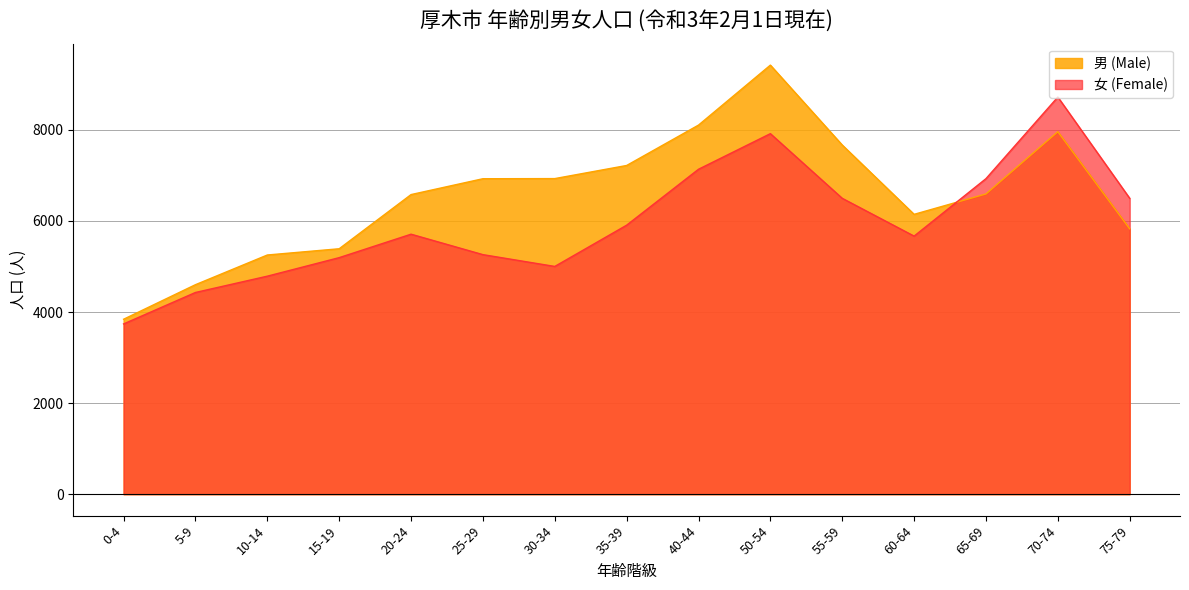

Reading right to left, extract all data points from this chart.

男 (Male): 75-79=5828	70-74=7961	65-69=6594	60-64=6146	55-59=7668	50-54=9423	40-44=8106	35-39=7219	30-34=6931	25-29=6928	20-24=6580	15-19=5390	10-14=5253	5-9=4601	0-4=3842
女 (Female): 75-79=6498	70-74=8722	65-69=6930	60-64=5668	55-59=6498	50-54=7918	40-44=7136	35-39=5908	30-34=5002	25-29=5261	20-24=5710	15-19=5195	10-14=4788	5-9=4430	0-4=3739